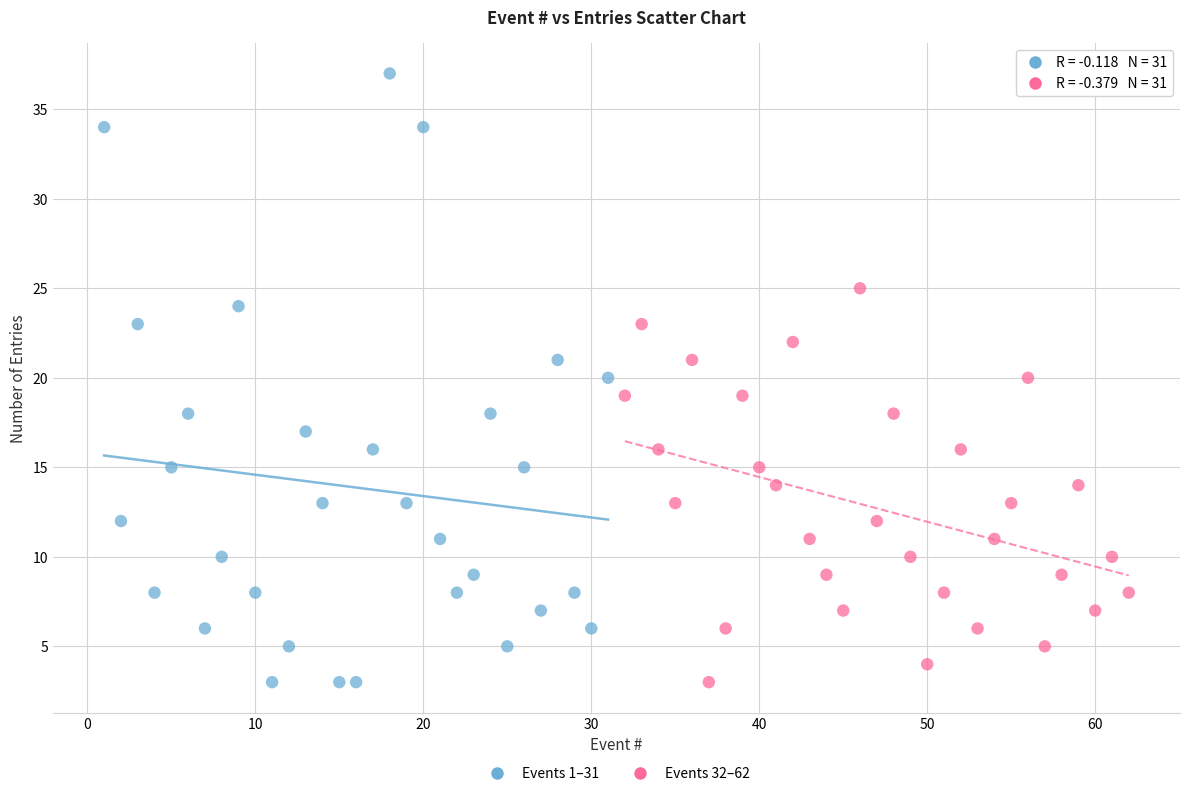

Which series has the widest spread of Y values?

Events 1–31